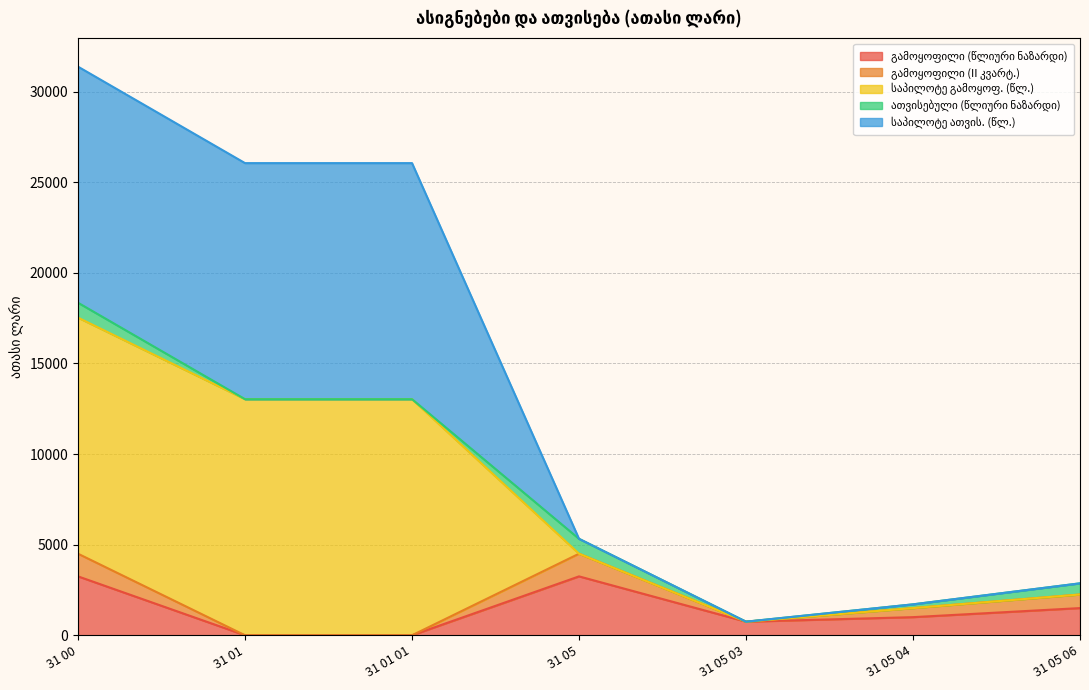

Where is გამოყოფილი (წლიური ნაზარდი) nearest to the value 1625?

31 05 06